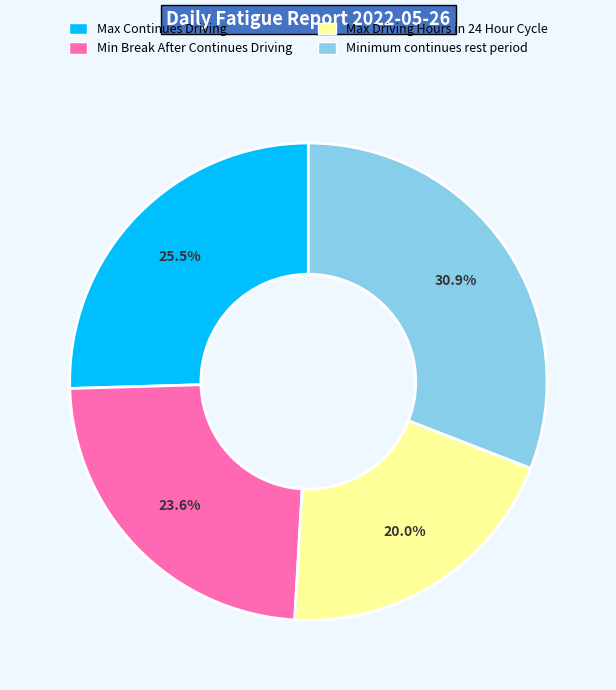

Is there a majority slice in this chart?

No